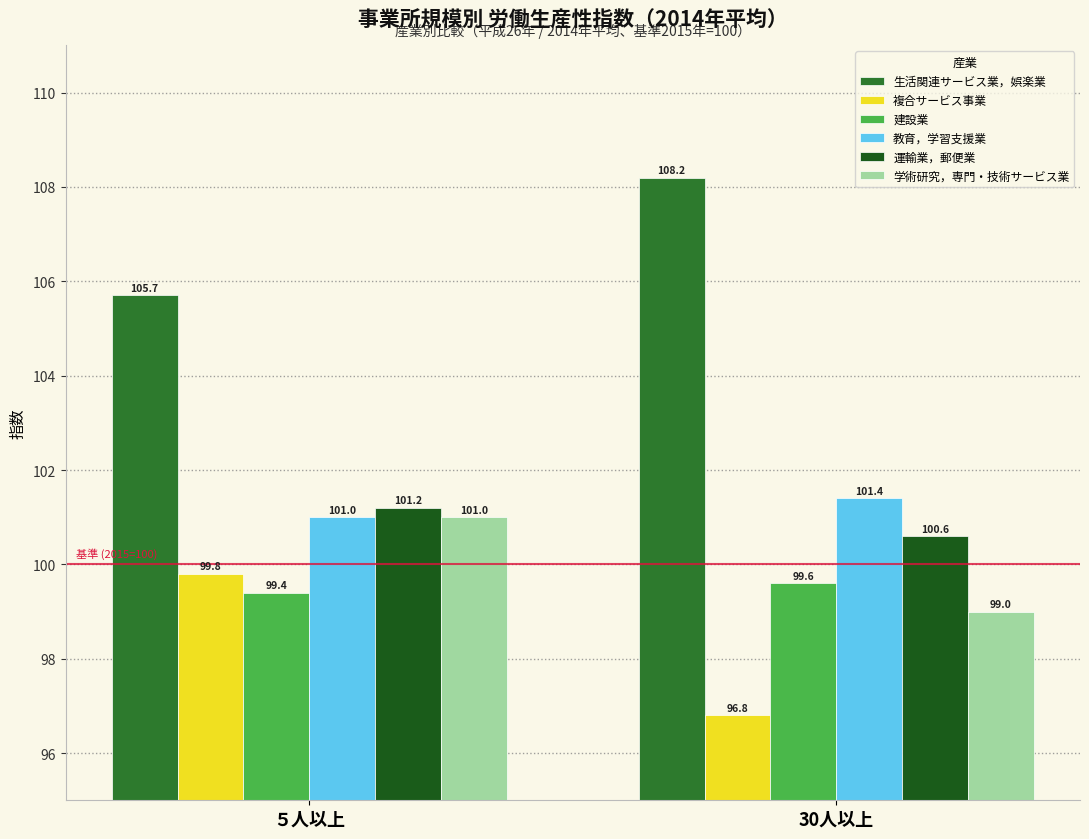

Reading left to right, what are all the values shown in this chart?

生活関連サービス業，娯楽業: 105.7	108.2
複合サービス事業: 99.8	96.8
建設業: 99.4	99.6
教育，学習支援業: 101.0	101.4
運輸業，郵便業: 101.2	100.6
学術研究，専門・技術サービス業: 101.0	99.0